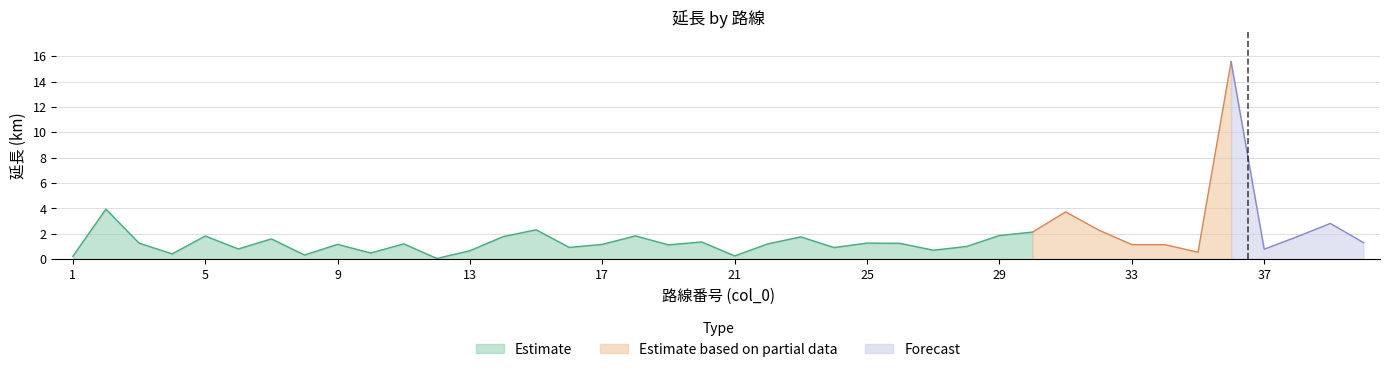

What is the change in value from 7 to 33?

-0.5